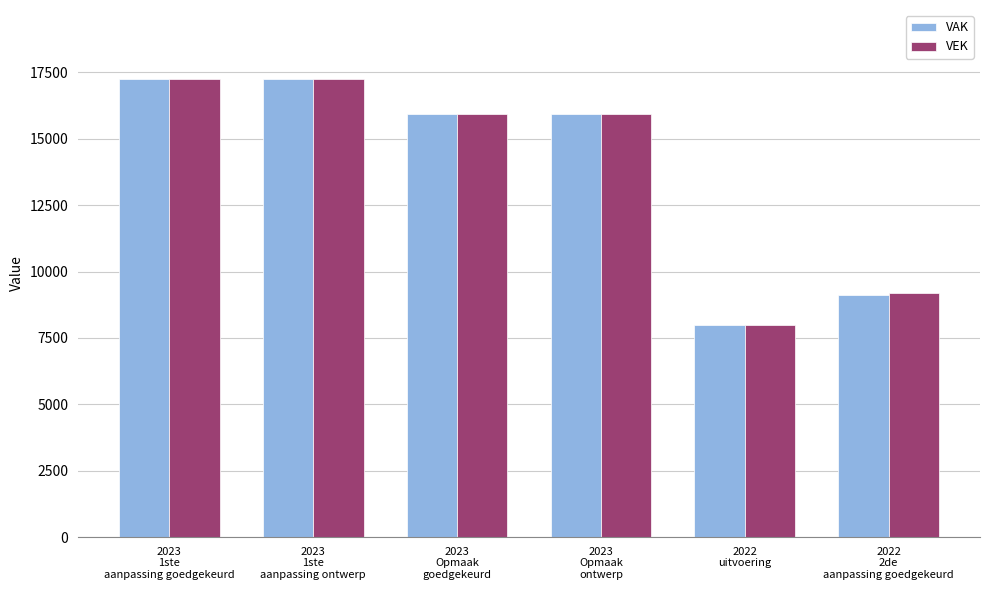

What is the smallest value displayed?

8001